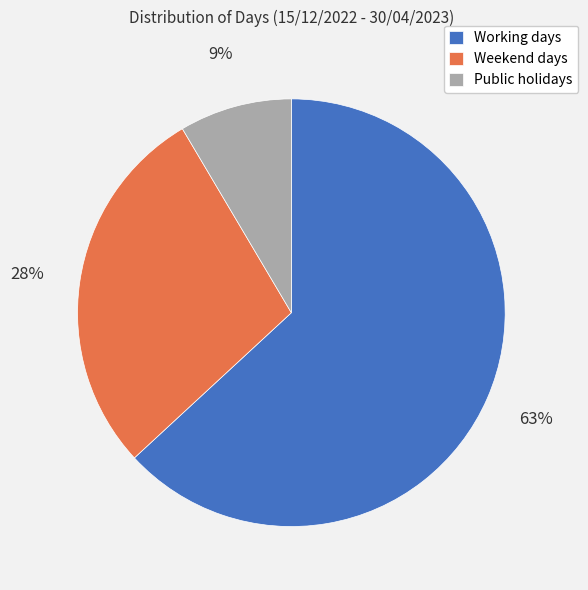

Is there any slice that represents more than half of the pie?

Yes